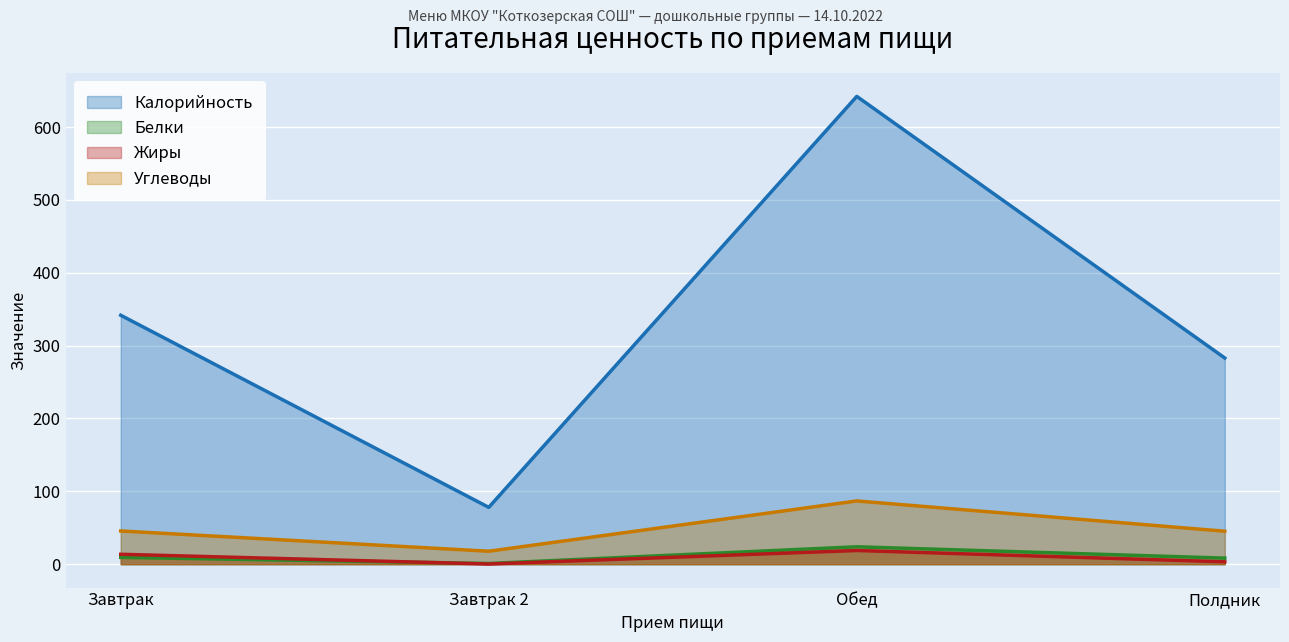

Where is Жиры nearest to the value 9?

Завтрак